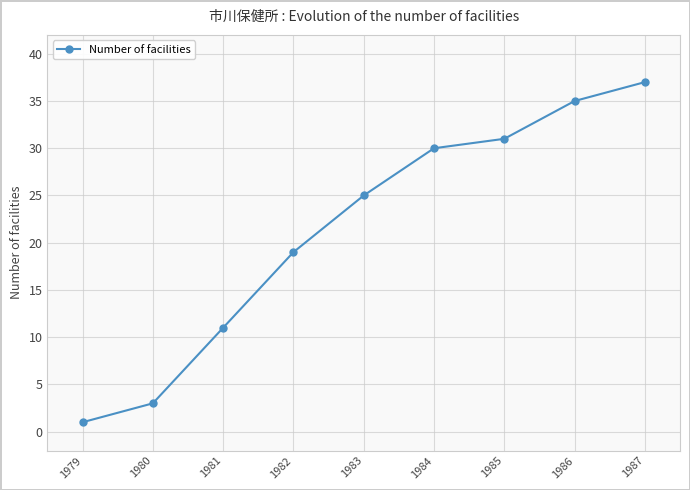

The chart shows a value of 25 at 1983. True or false?

True